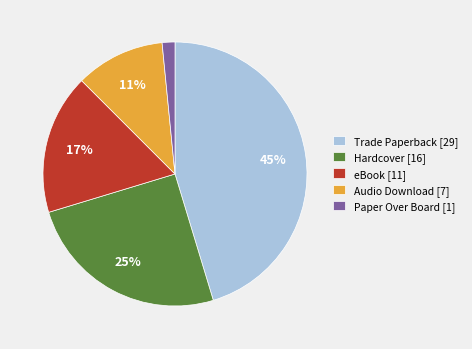

Which slice is the largest?

Trade Paperback